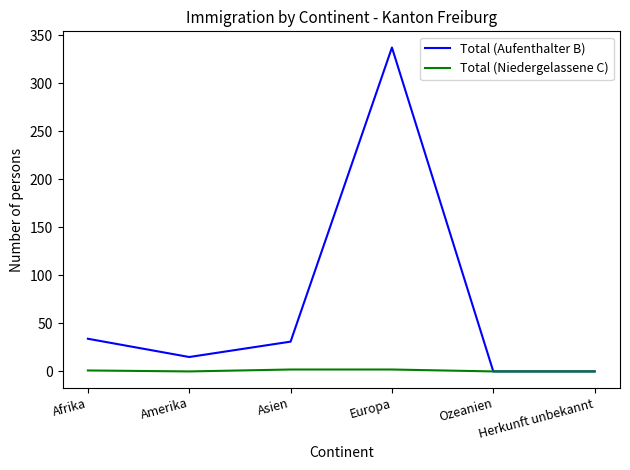

What is the maximum value shown in the chart?

337